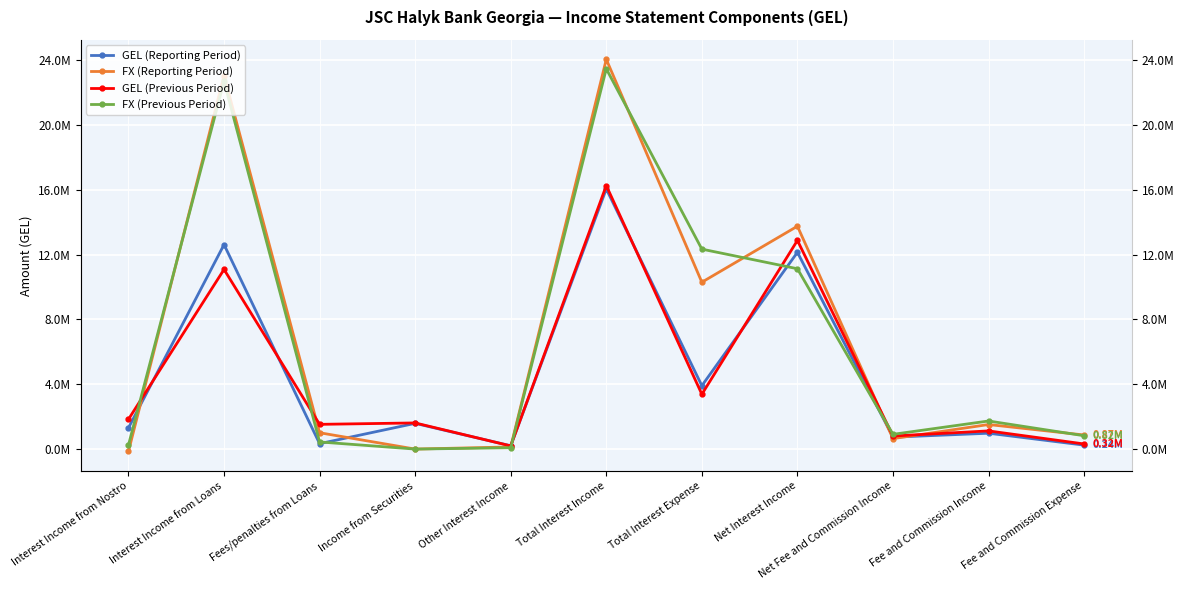

What is the sum of the GEL (Reporting Period) values at Fee and Commission Income and Fee and Commission Expense?

1222355.0